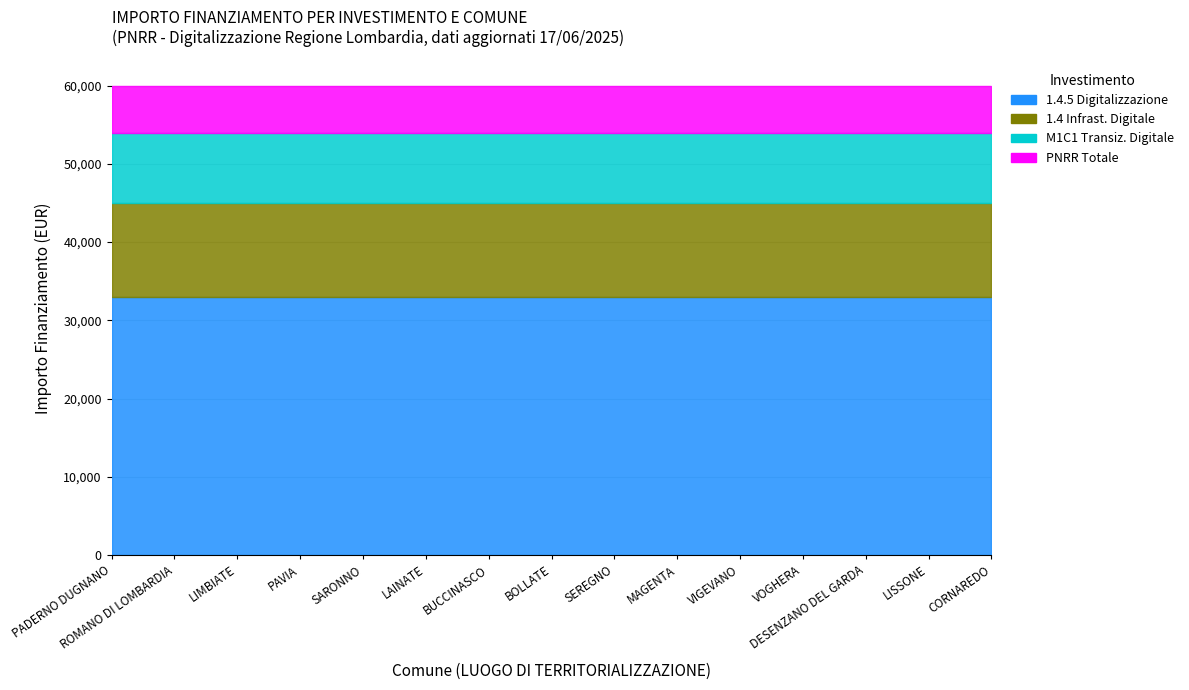

At which category does the chart reach its minimum across all series?

PADERNO DUGNANO